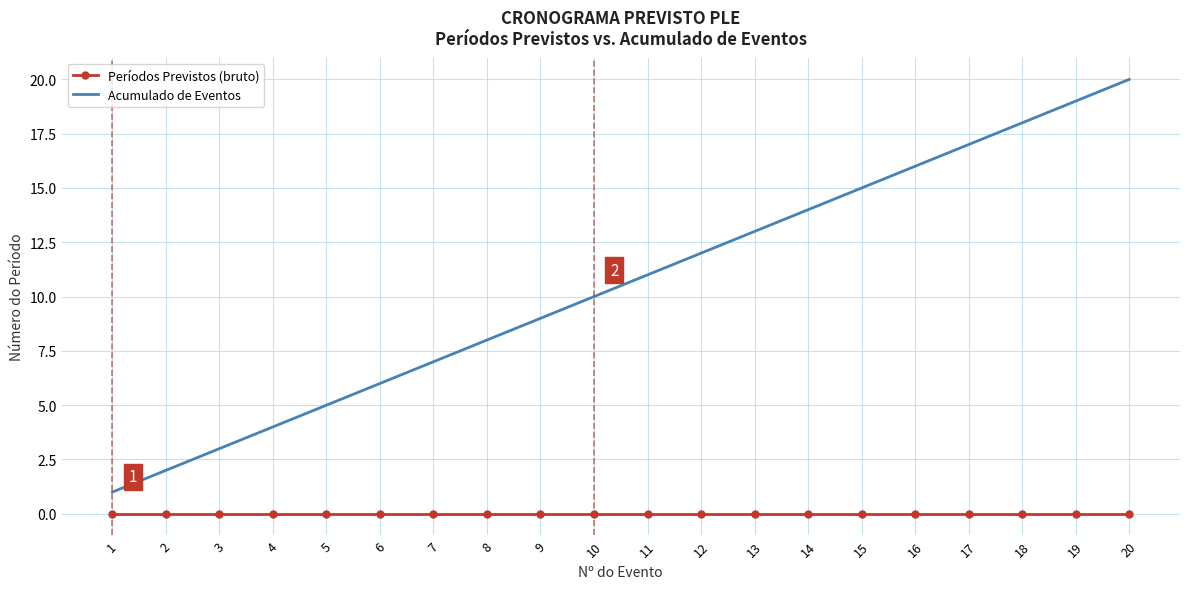

Is it true that Períodos Previstos (bruto) equals 0 at 15?

True